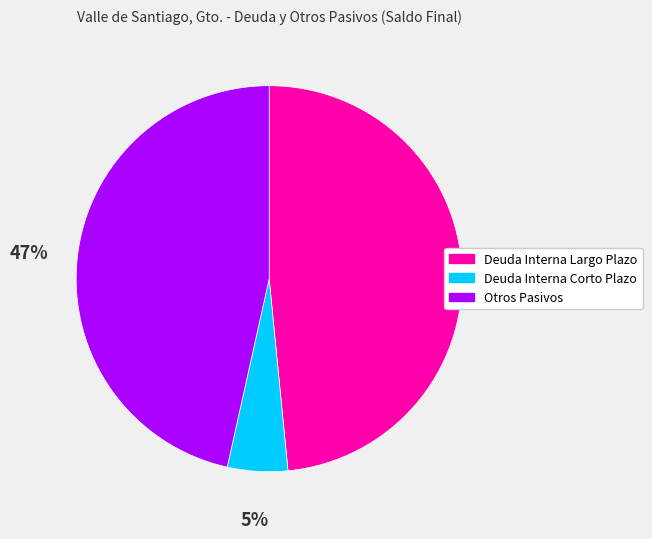

Is the sum of Deuda Interna Corto Plazo and Deuda Interna Largo Plazo greater than half?

Yes